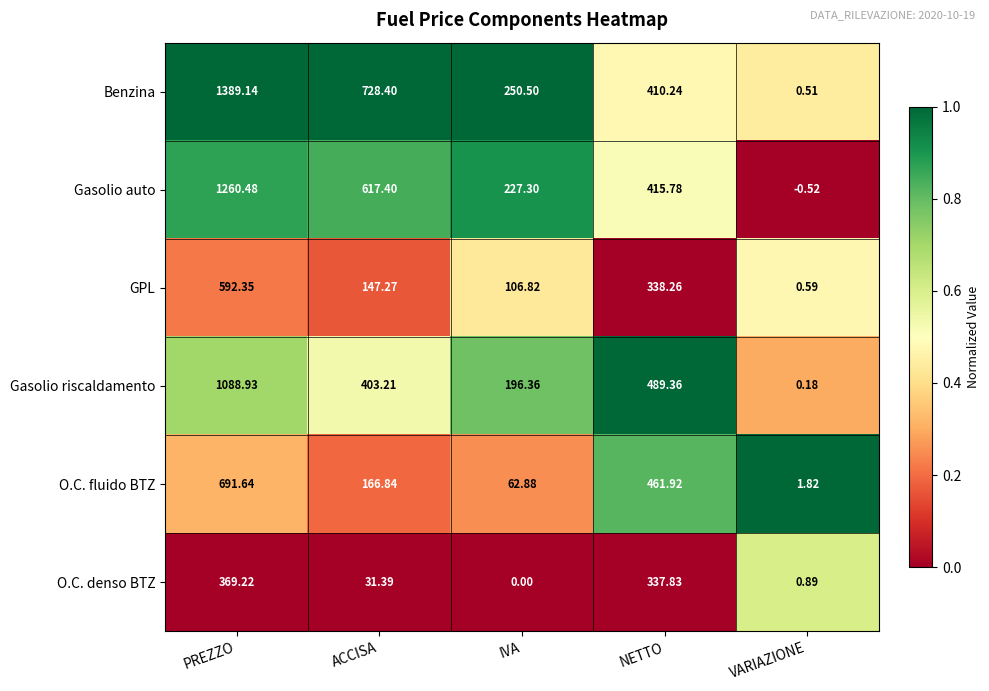

Which series has the largest total across all categories?

Benzina